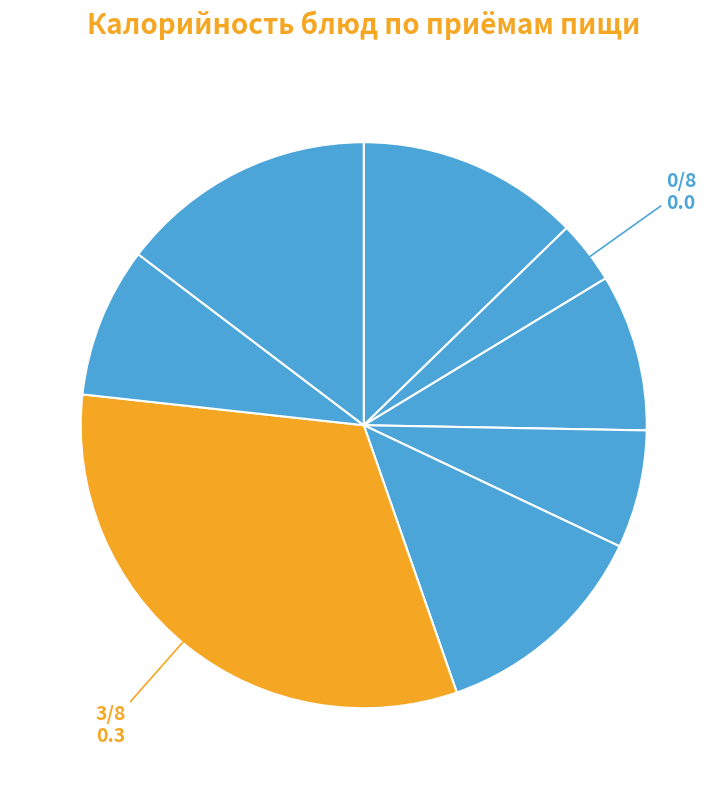

How many slices are in this pie chart?

8